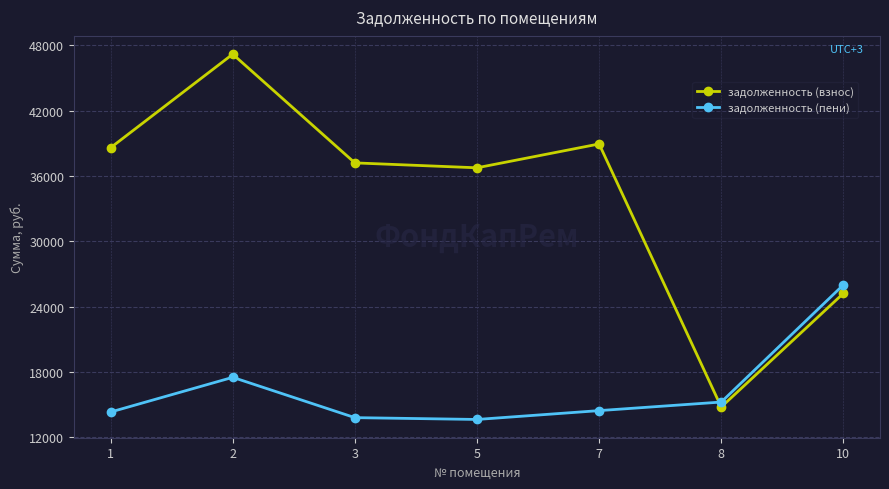

At which category does задолженность (взнос) reach its first local valley?

5